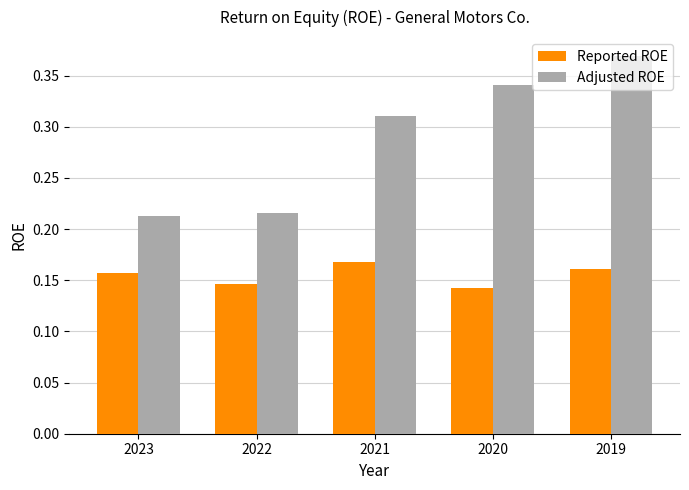

What are all the series names shown in the legend?

Reported ROE, Adjusted ROE